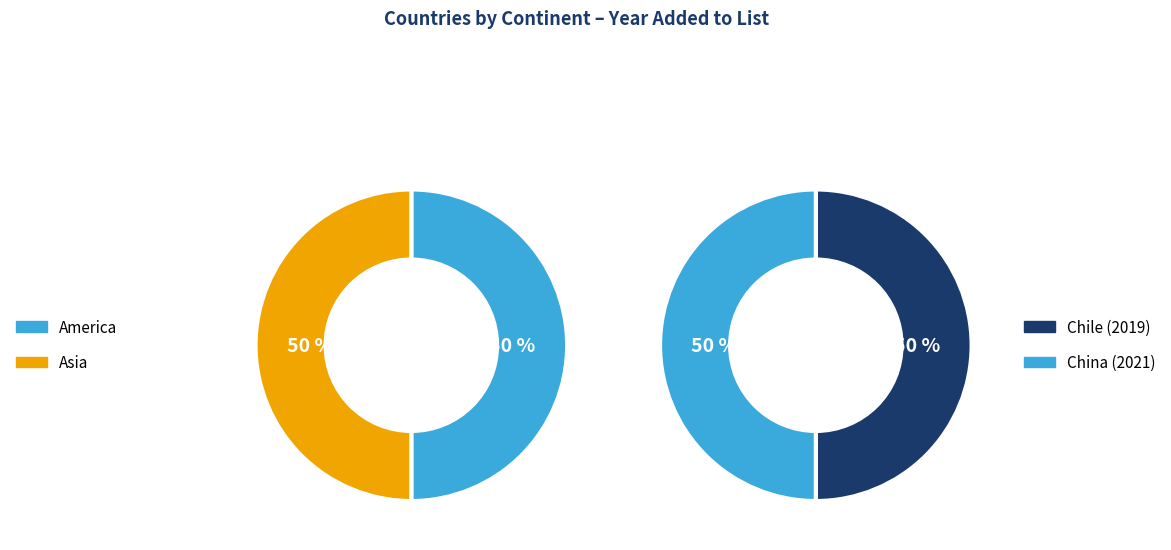

To the nearest percent, what is the average slice percentage?

50%